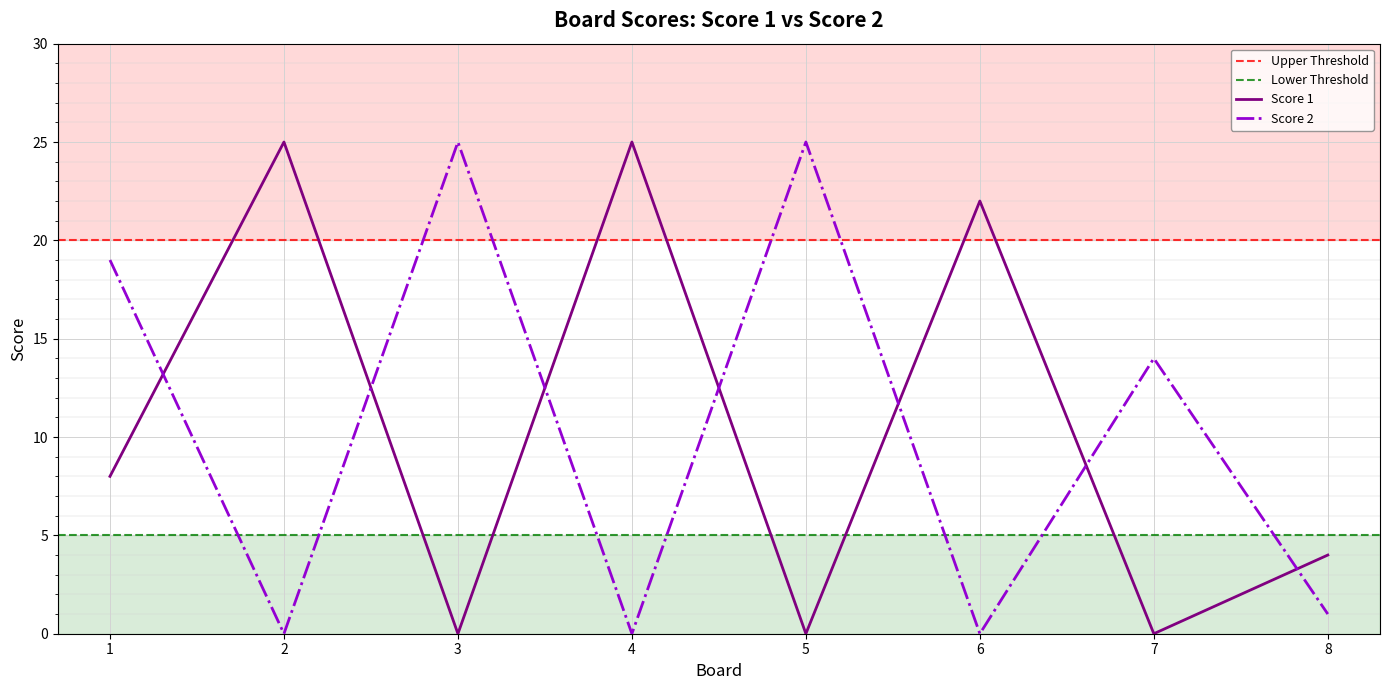

What is the difference between the maximum and minimum values in the Score 1 series?

25